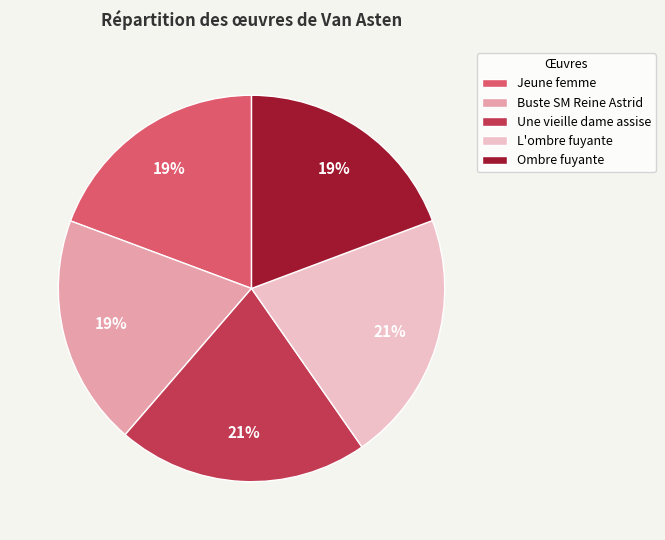

Do Une vieille dame assise and Jeune femme together represent more than half of the pie?

No